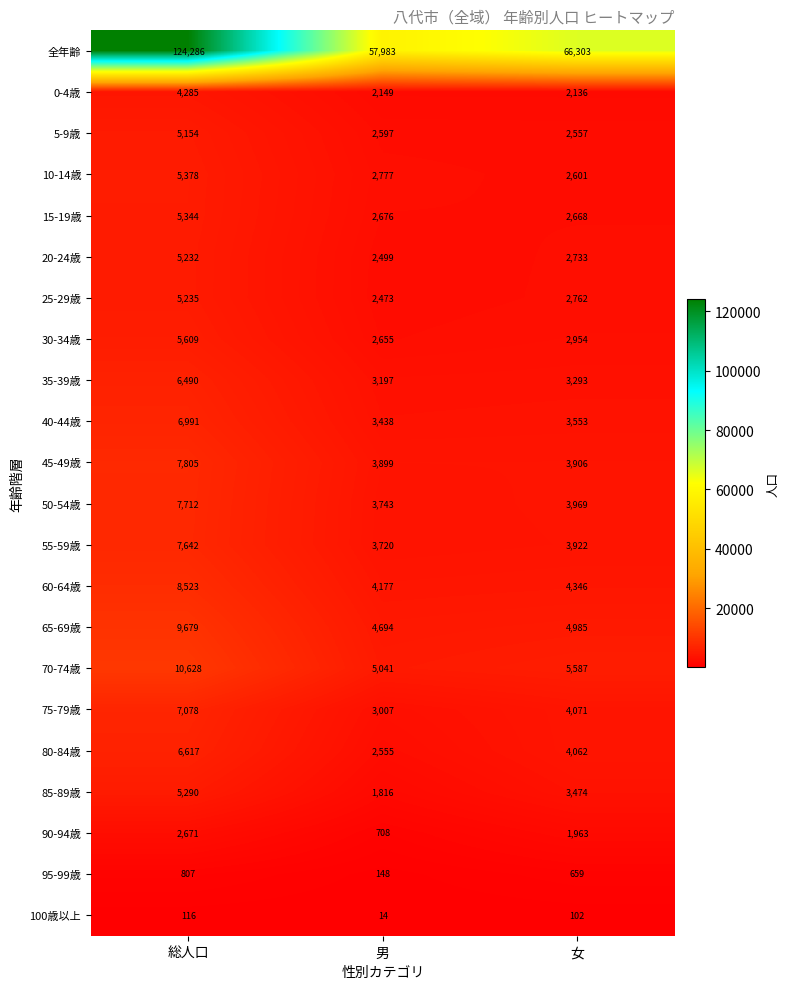

What is the spread (max minus min) of values at 女?

66201